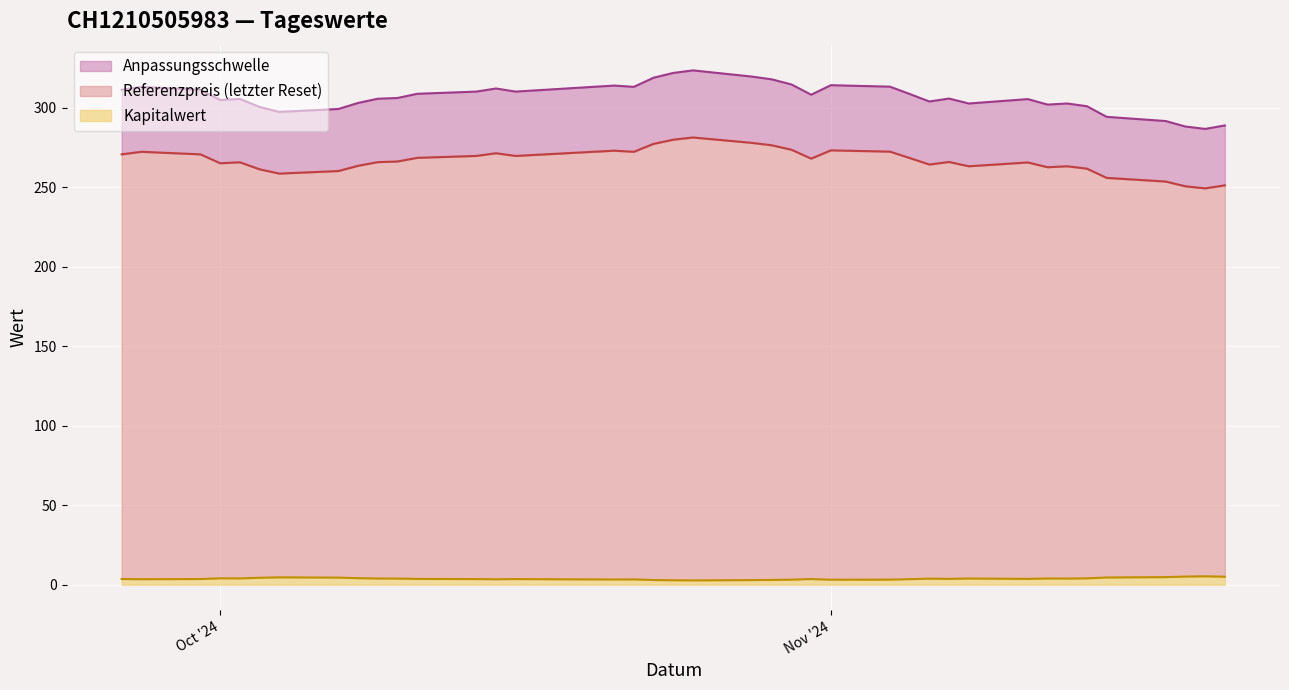

How many series are shown in this chart?

3